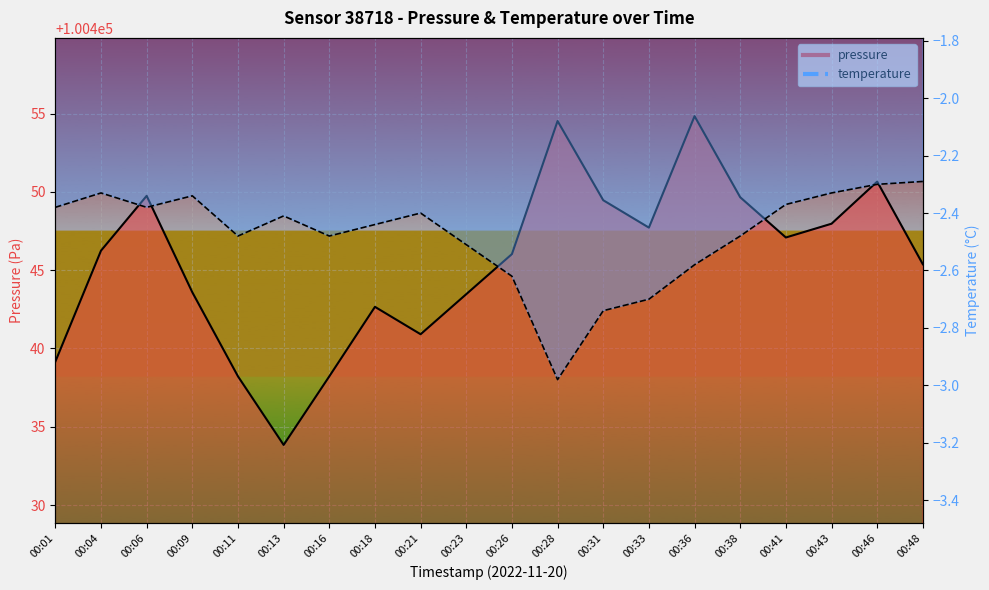

How many lines are shown in the chart?

2